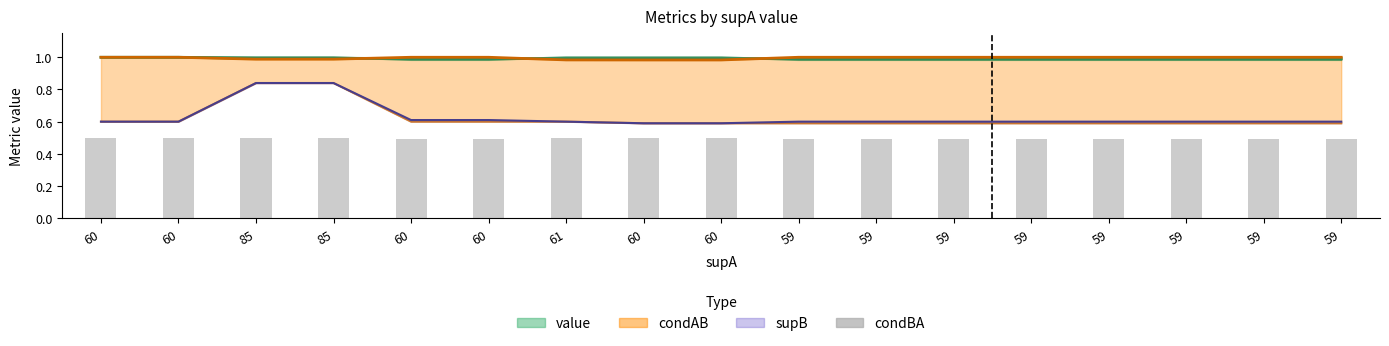

What value does the data have at 59?

0.5